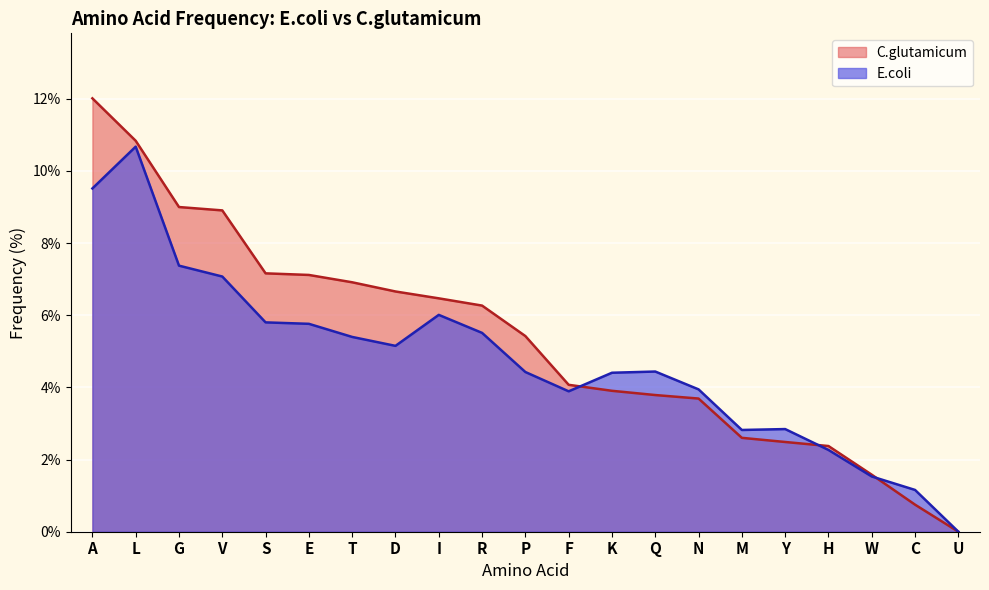

How many values in the E.coli series exceed 4?

13